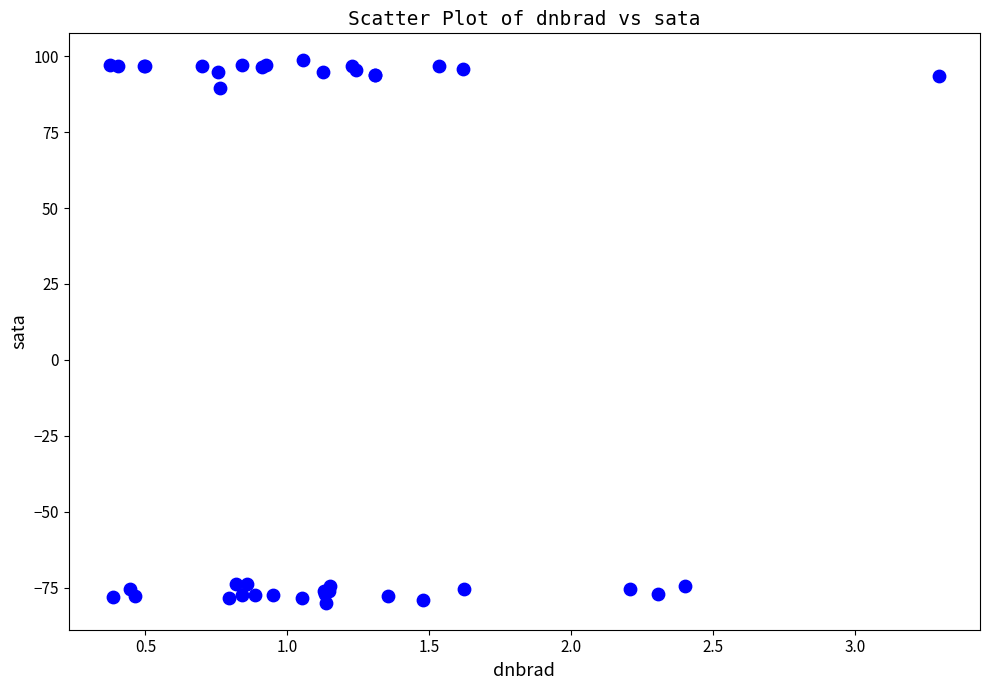

What Y value in the scatter plot is closest to 9?

89.4